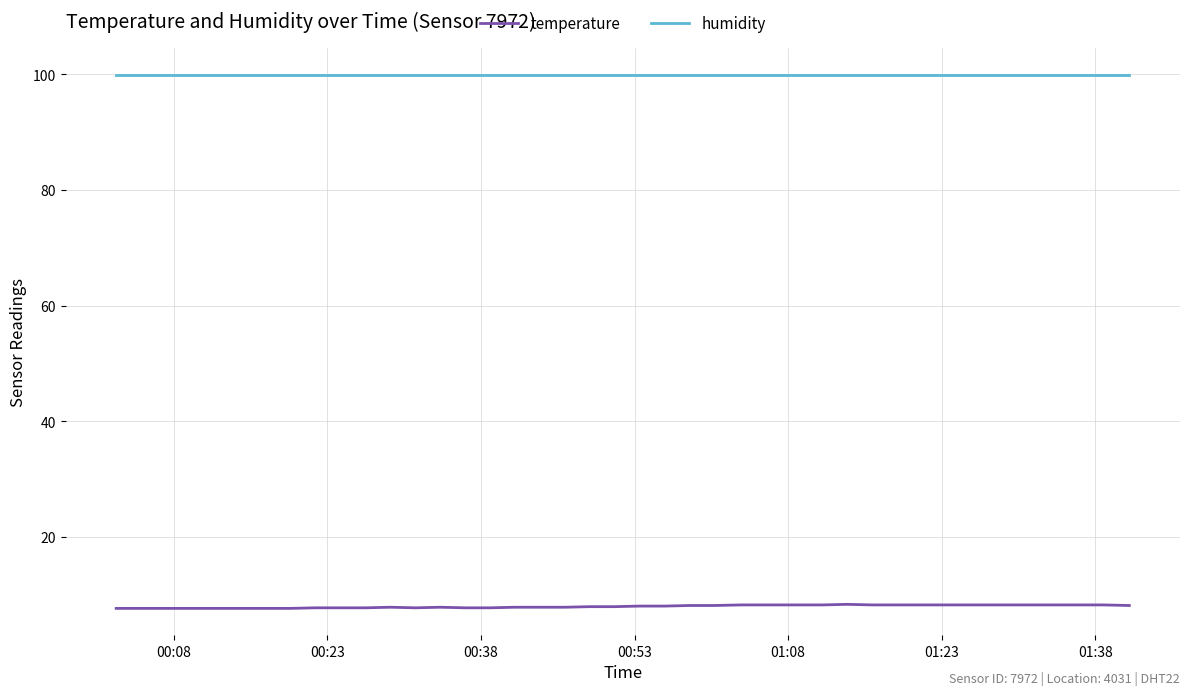

True or false: humidity and temperature intersect in this chart.

False